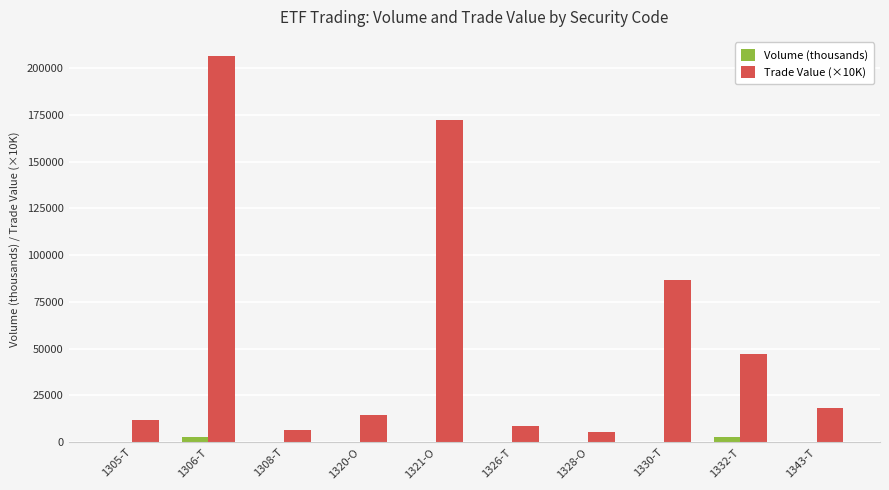

What is the average value of the Volume (thousands) series?

655.9